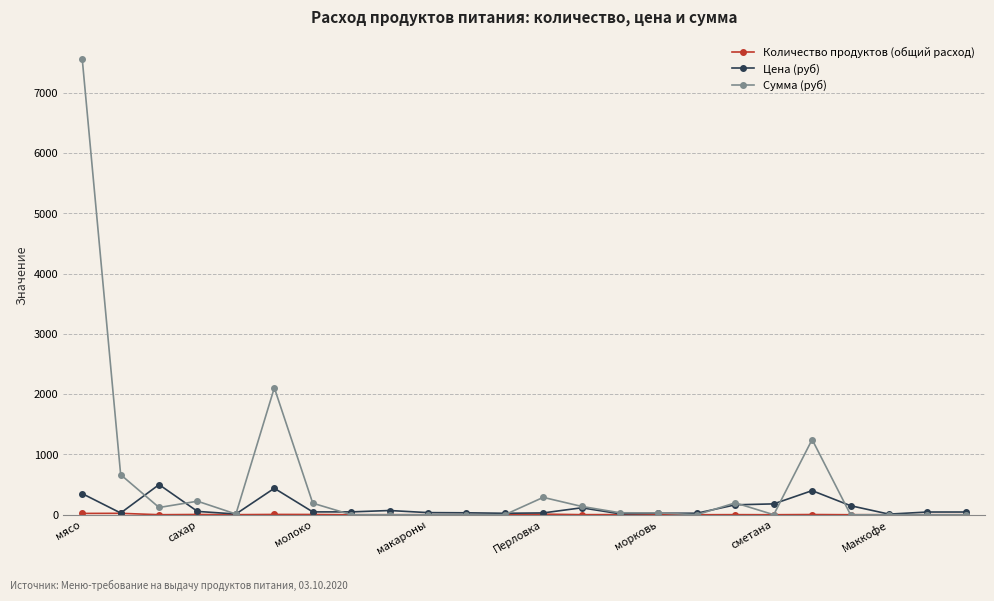

How many lines are shown in the chart?

3